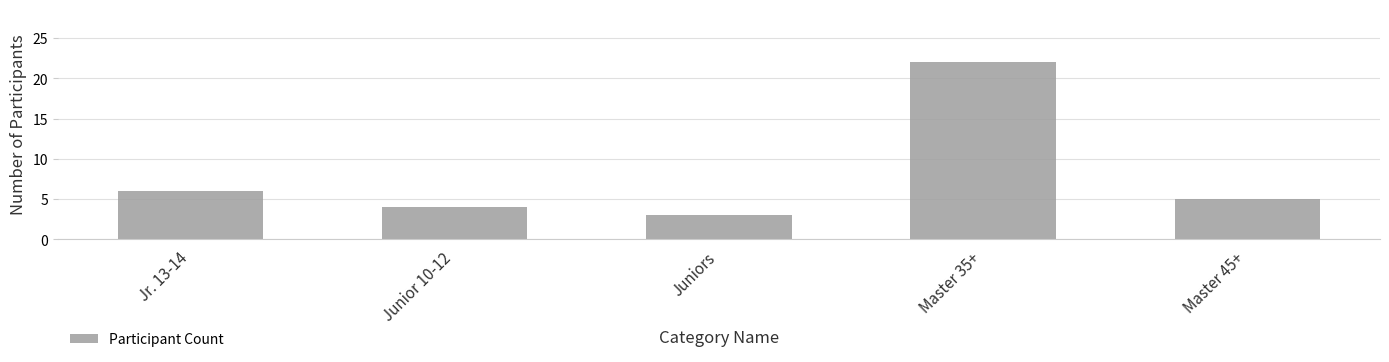

The chart shows a value of 4 at Junior 10-12. True or false?

True